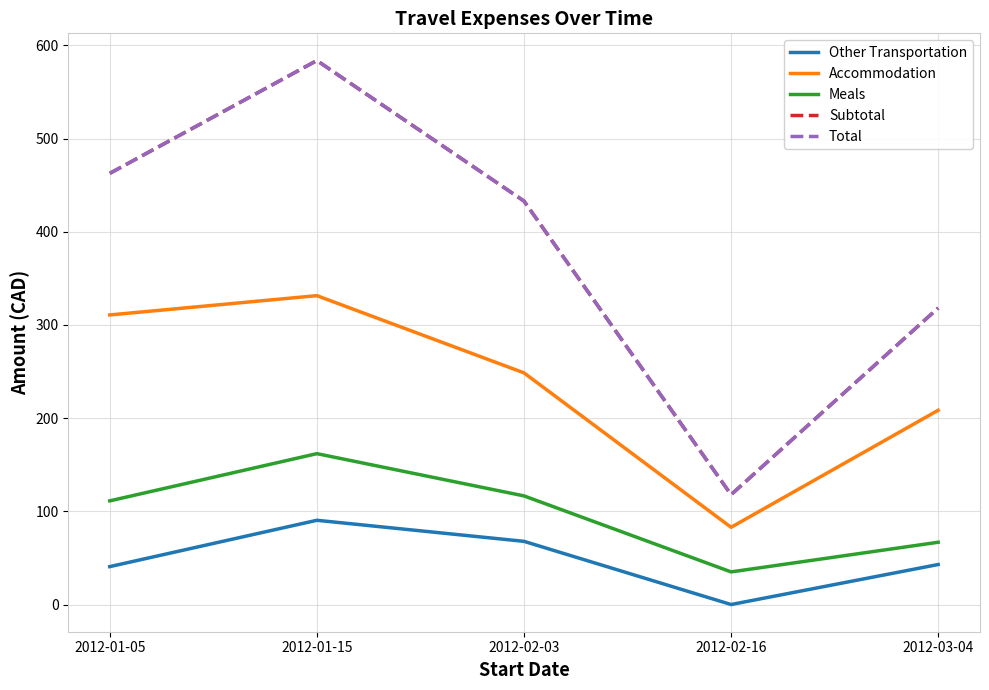

Which series has the largest total across all categories?

Subtotal